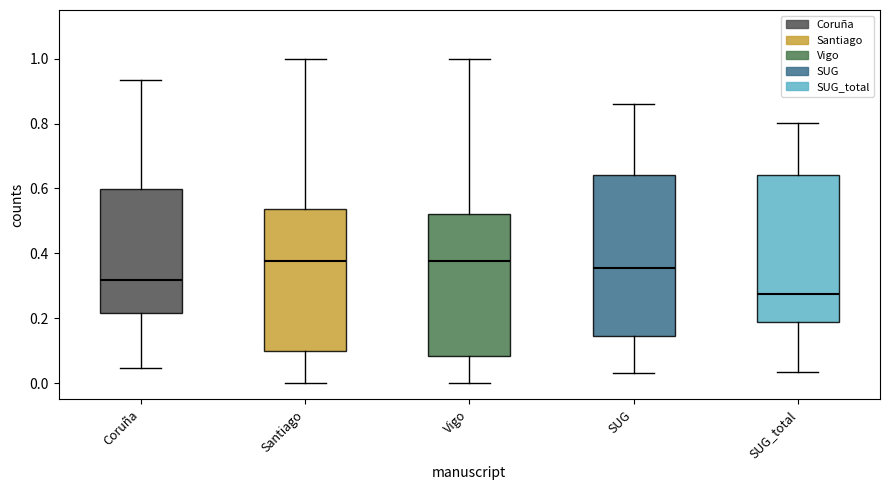

Which box has the lowest median line?

SUG_total